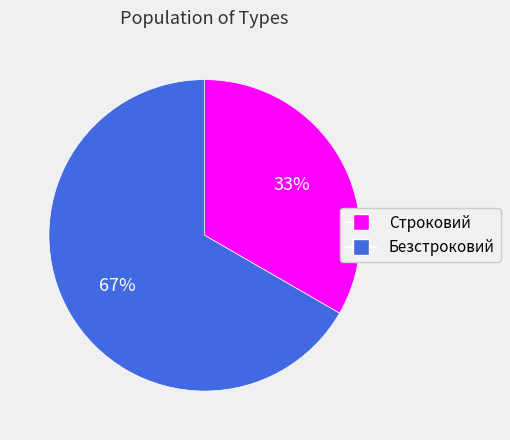

Which slice is the largest?

Безстроковий